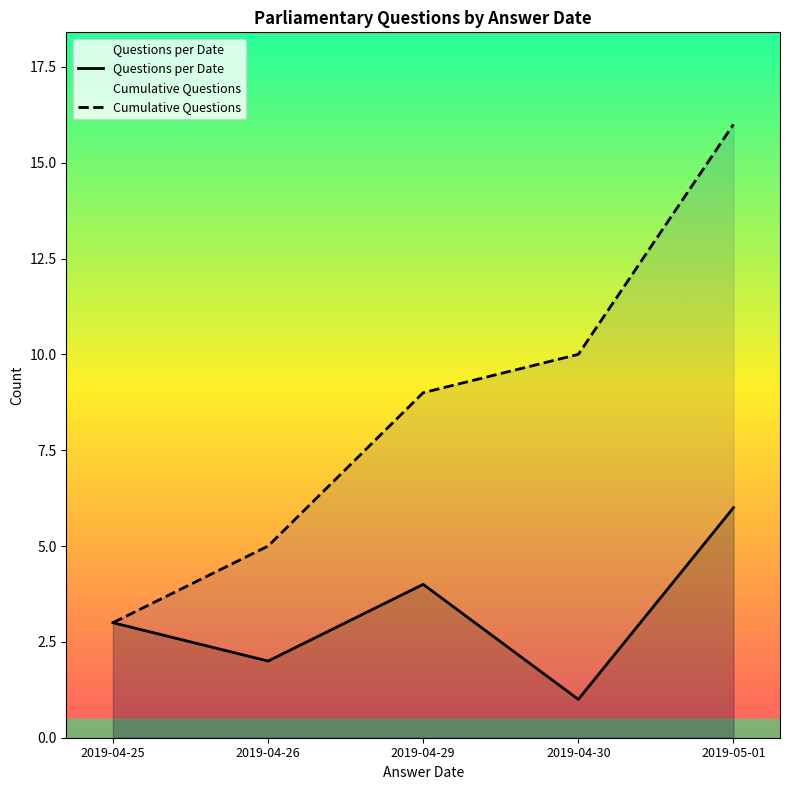

How many interior local valleys does the Questions per Date series have?

2